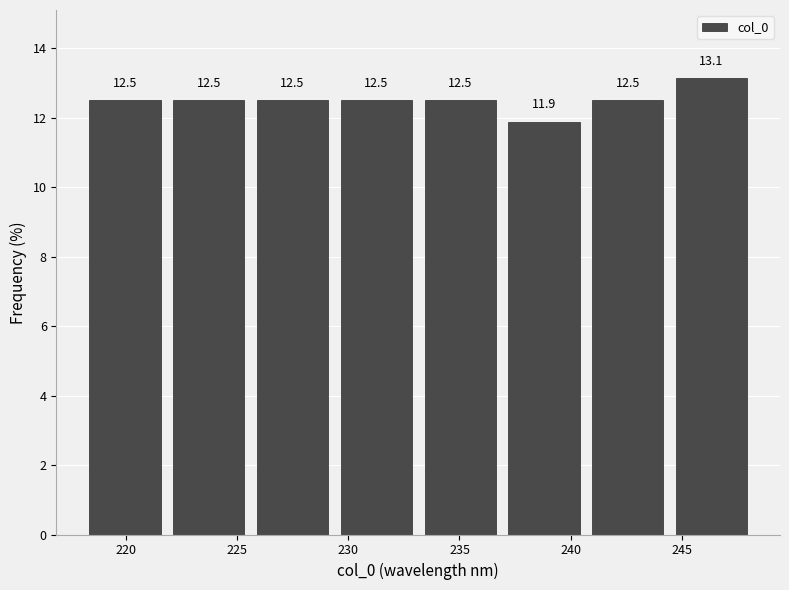

Which range on the x-axis has the tallest bar?

244.5 to 248.0